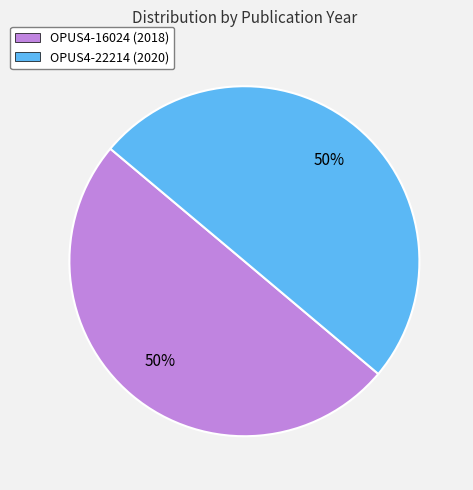

What percentage is the OPUS4-16024 (2018) slice, to the nearest percent?

50%